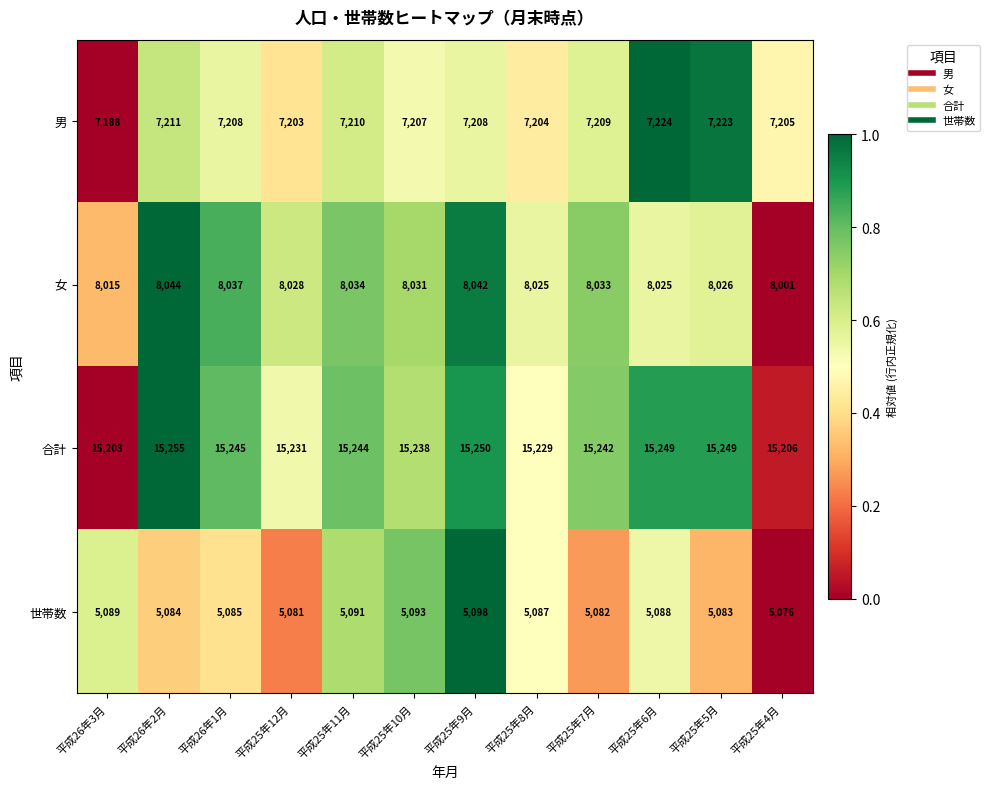

Which series has the largest total across all categories?

合計